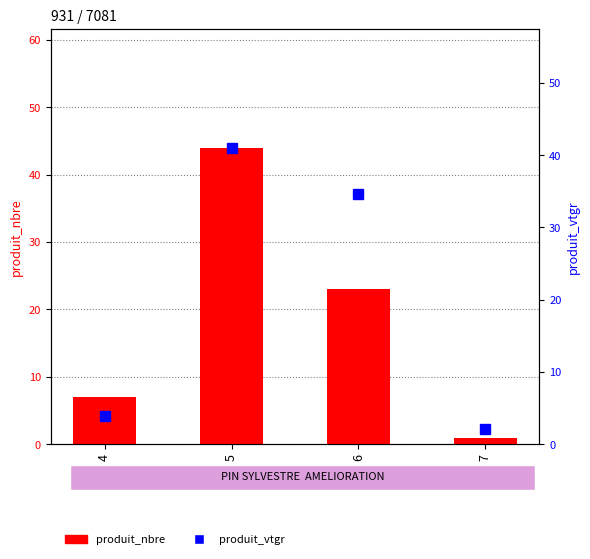

The value of produit_vtgr at 7 is 2.1. True or false?

True